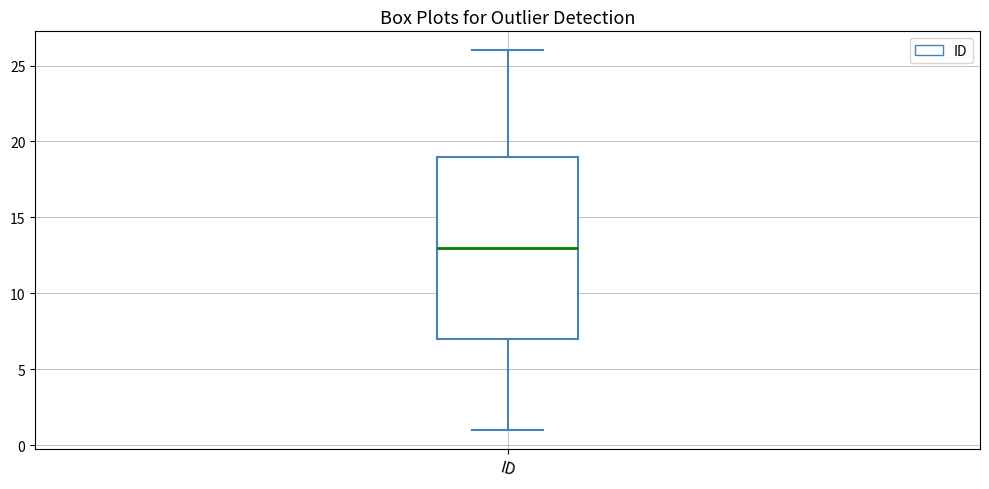

Transcribe this box plot: give where the median line is, the range the box spans, and where the two whiskers end, as read against the y-axis. The values are not printed on the chart, so give them approximately, as read against the axis.

median 13, box 7 to 19, whiskers 1 to 26